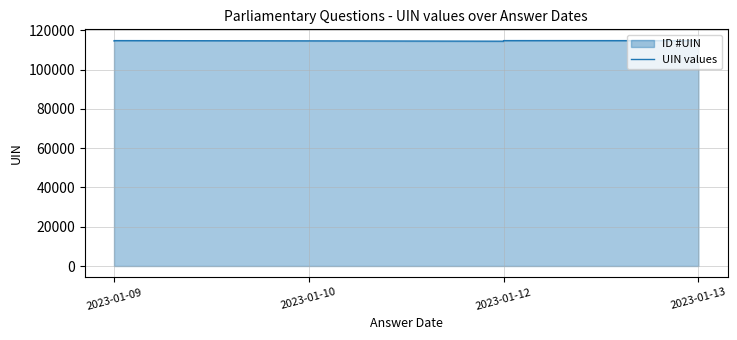

How many data points are less than 114810?

5